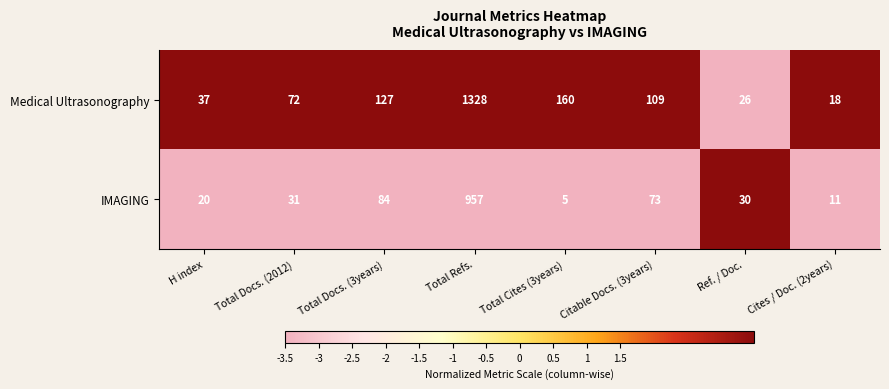

Reading left to right, list all the values displayed in this chart.

Medical Ultrasonography: 37	72	127	1328	160	109	26	18
IMAGING: 20	31	84	957	5	73	30	11